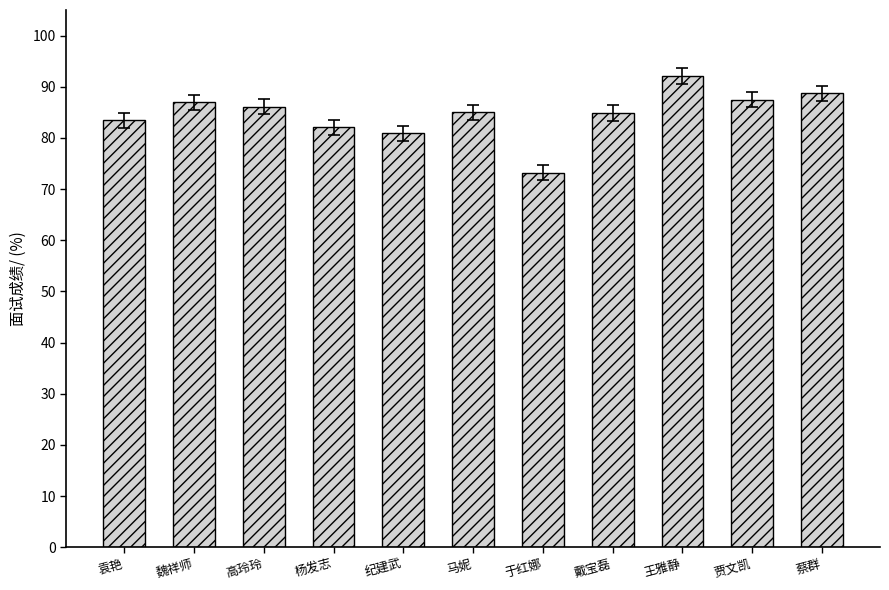

At which label does the data first exceed 85?

魏祥师